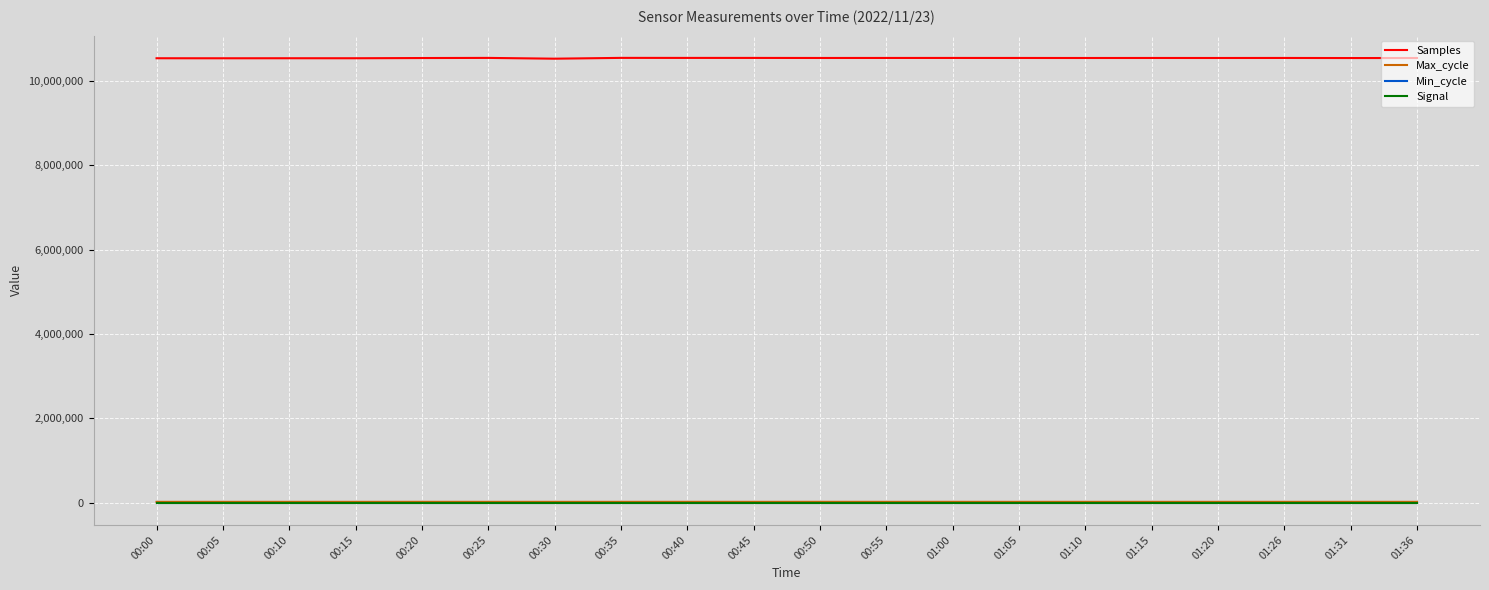

The value of Samples at 01:00 is 17734121. True or false?

False